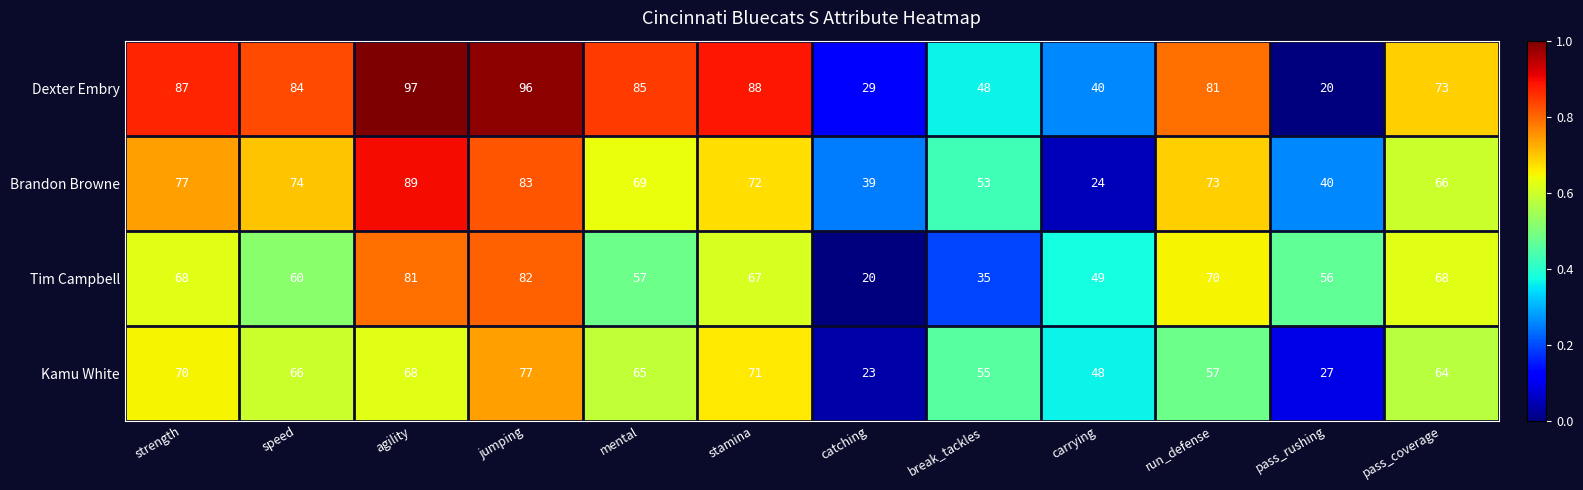

At which label does Brandon Browne reach its peak?

agility